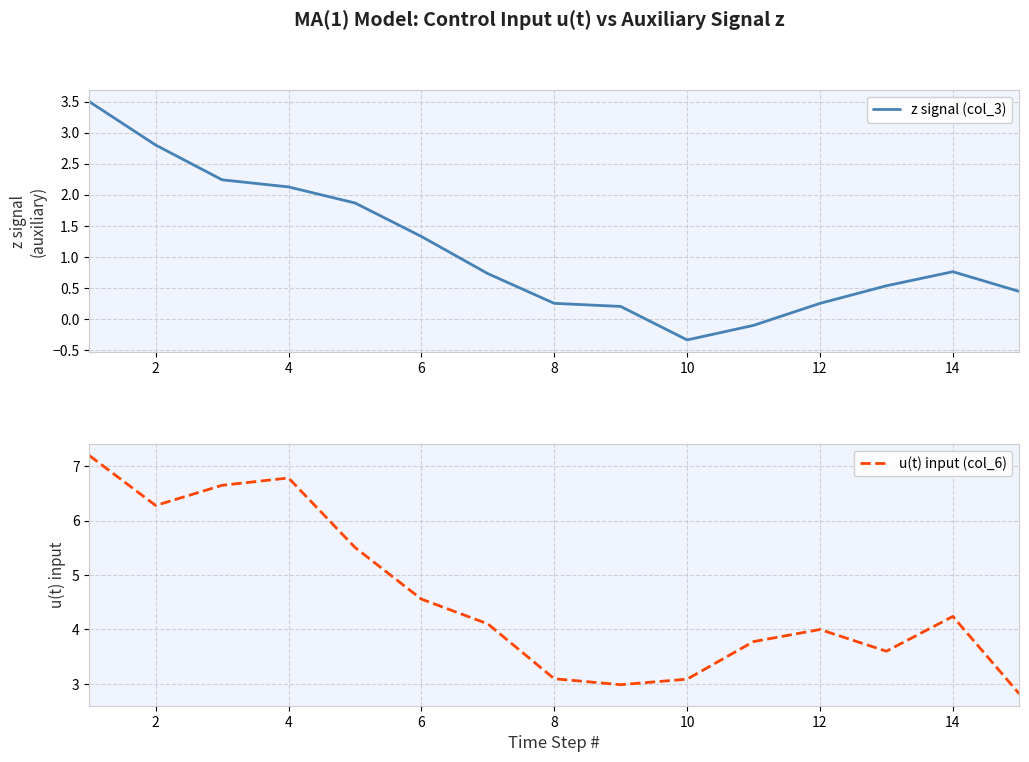

Is it true that u(t) input (col_6) equals 4.0 at 12?

True